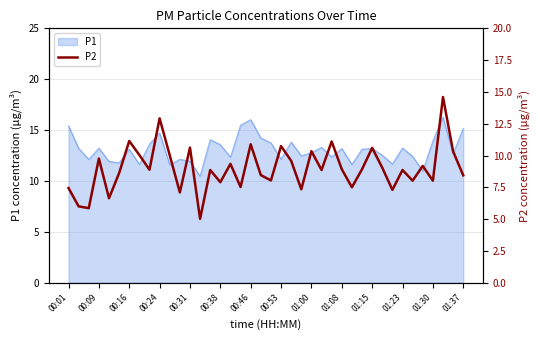

What is the minimum value for P1?

10.5